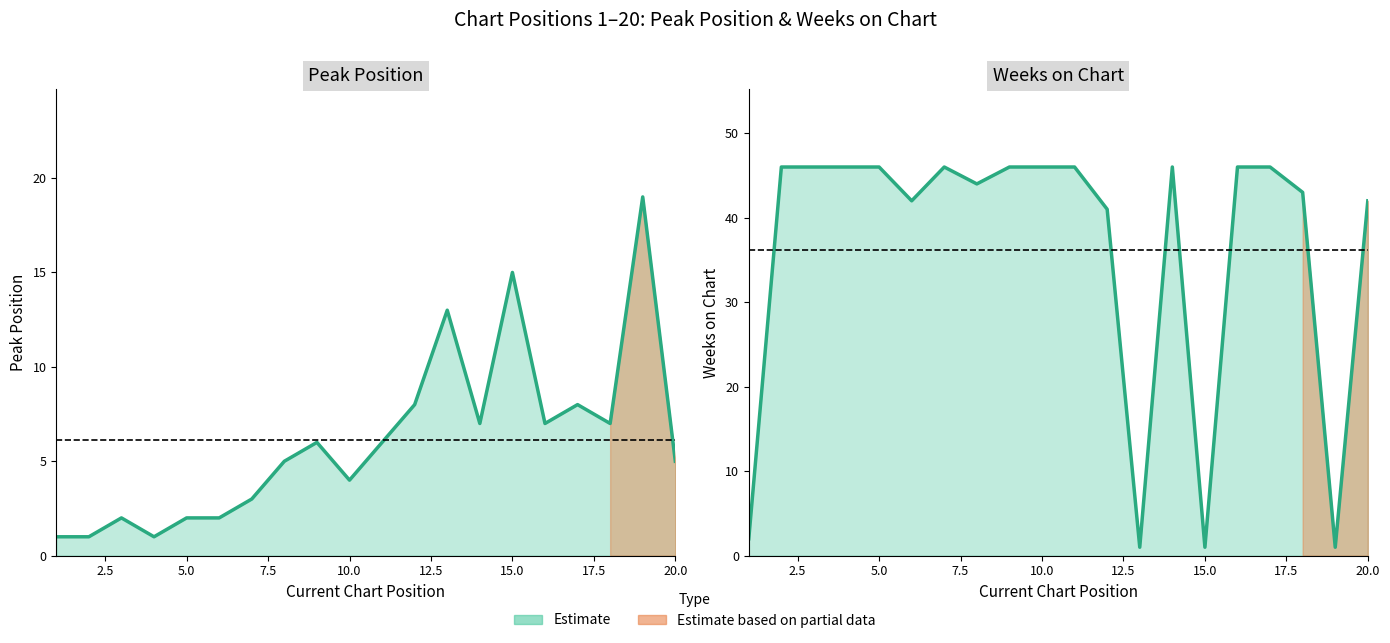

Is the value of Peak Position at 16 greater than the value of Weeks on Chart at 4?

No